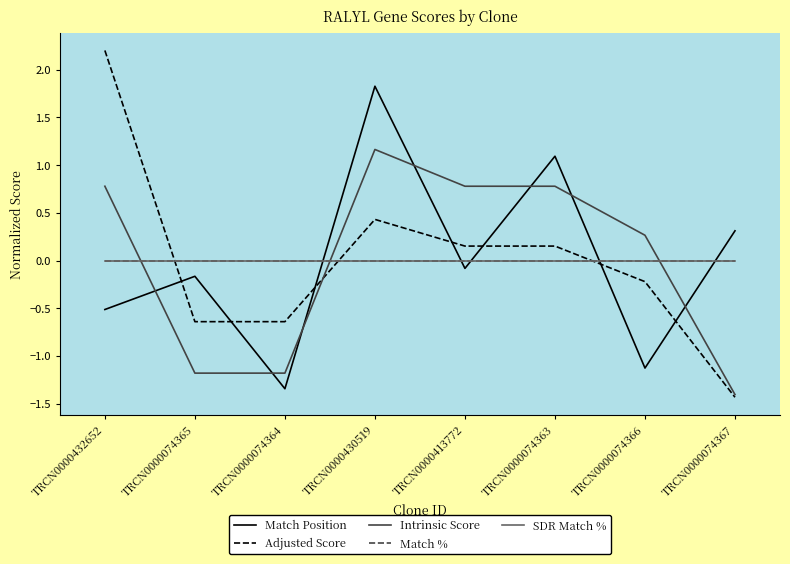

How many lines are shown in the chart?

5